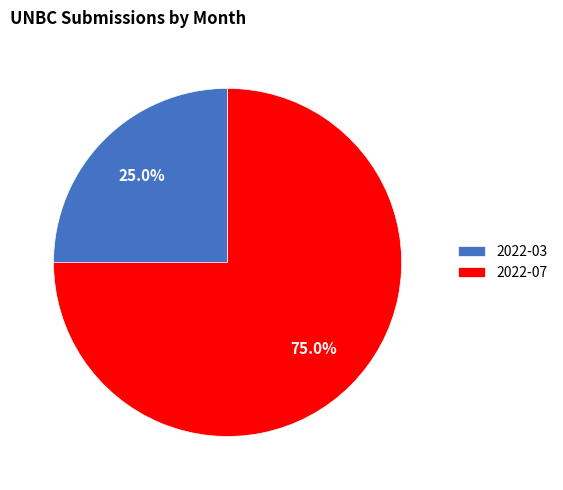

How many segments does this pie chart have?

2